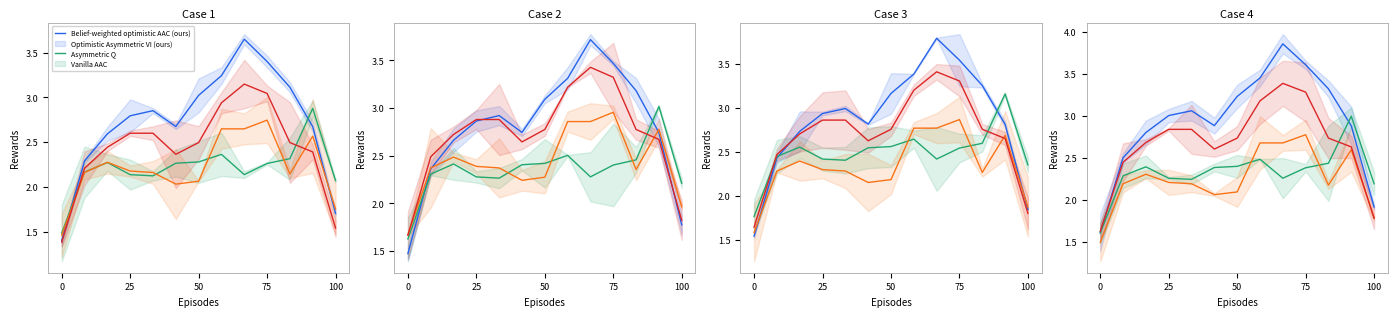

What is the smallest value displayed?

1.5